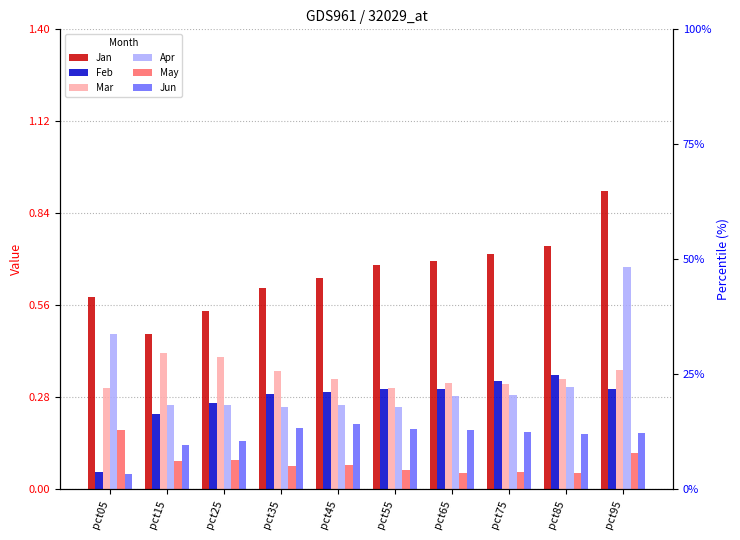

Which series has the largest total across all categories?

Jan